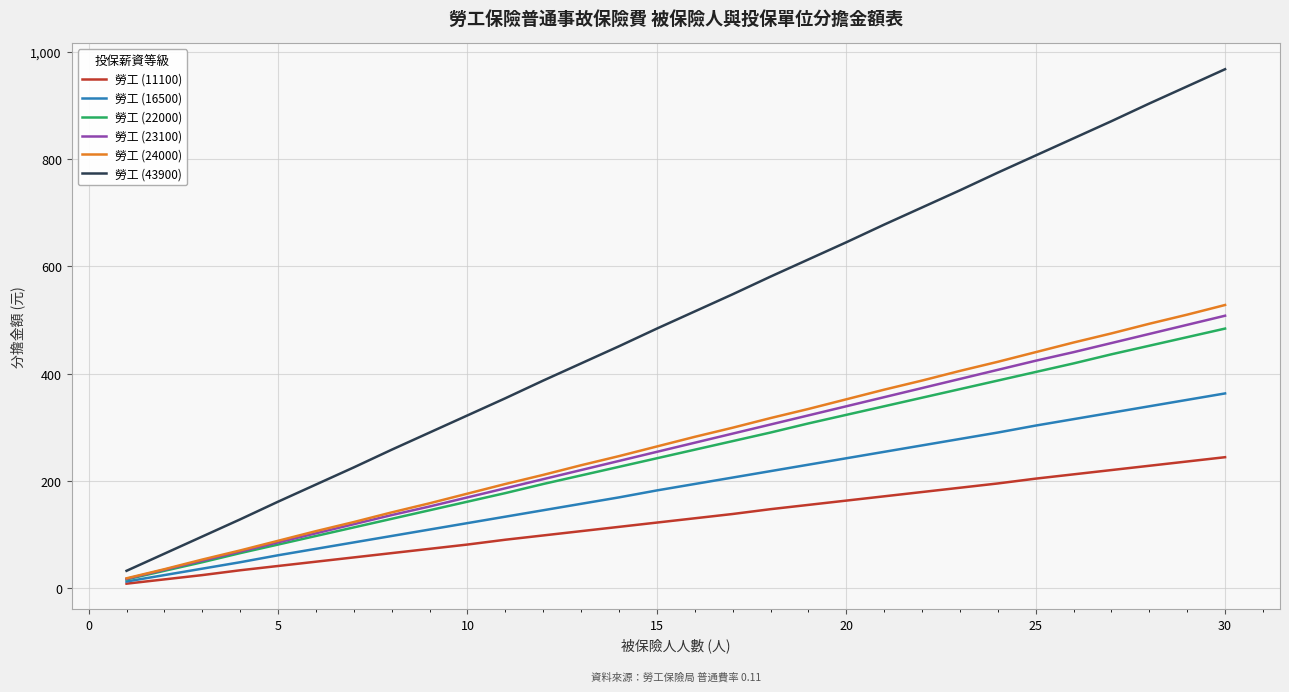

How many values in the 勞工 (23100) series are below 271?

15